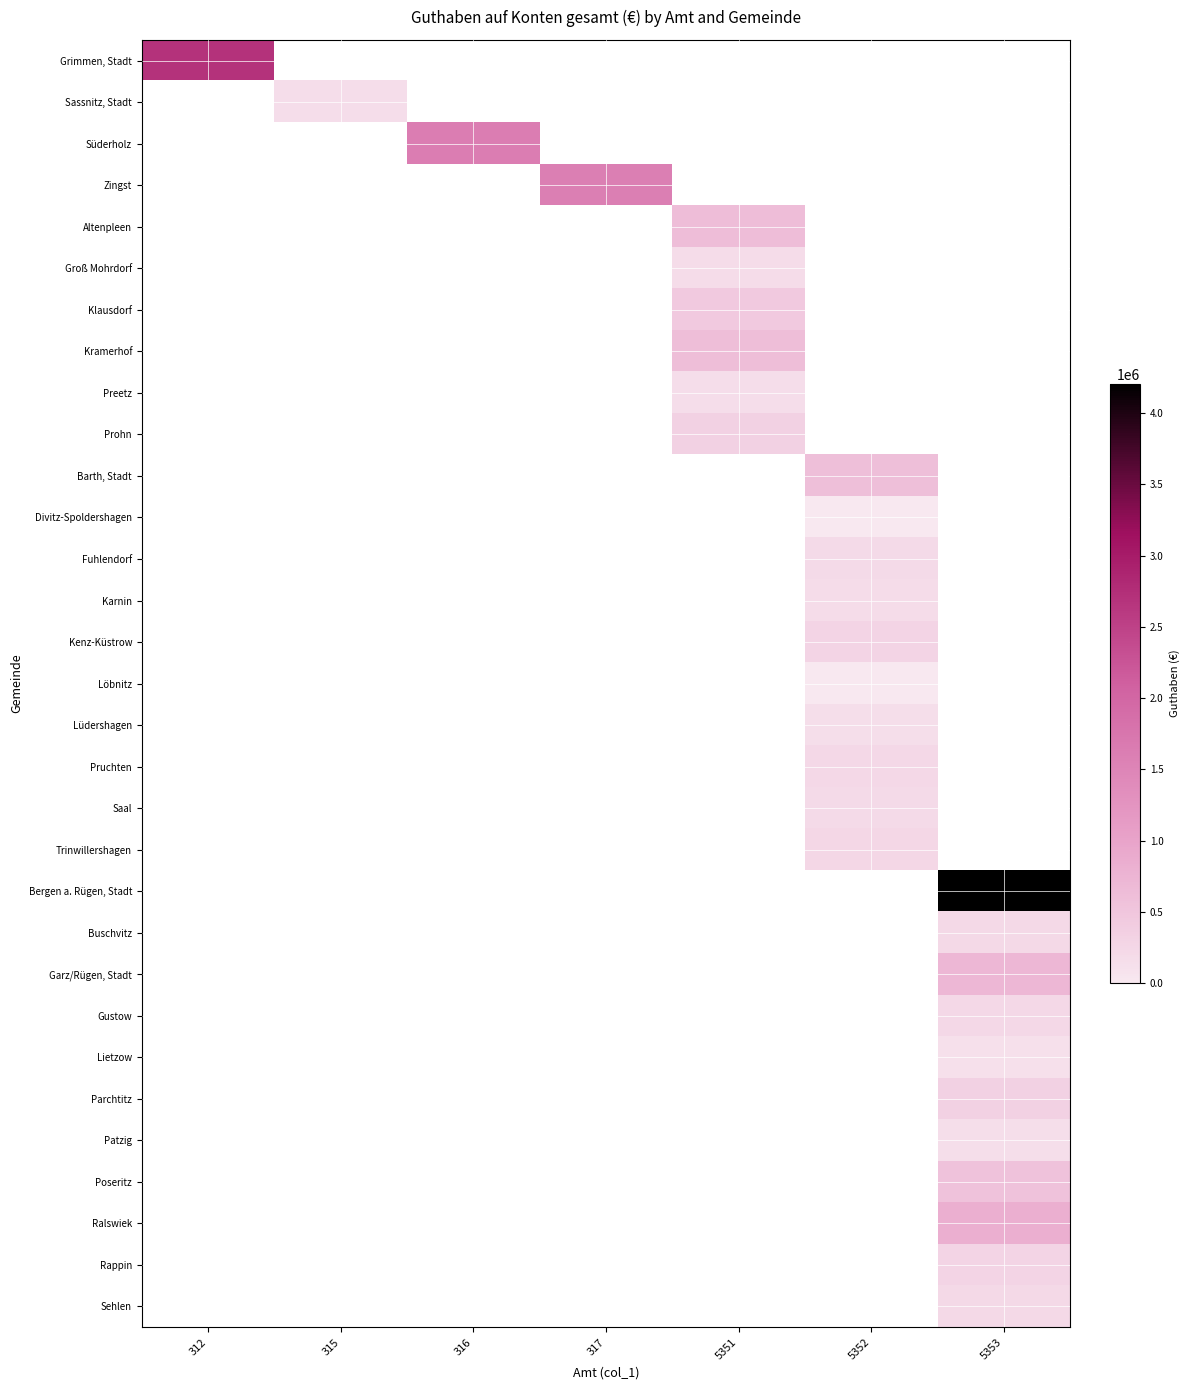

How many positive values does the Bergen a. Rügen, Stadt series have?

1